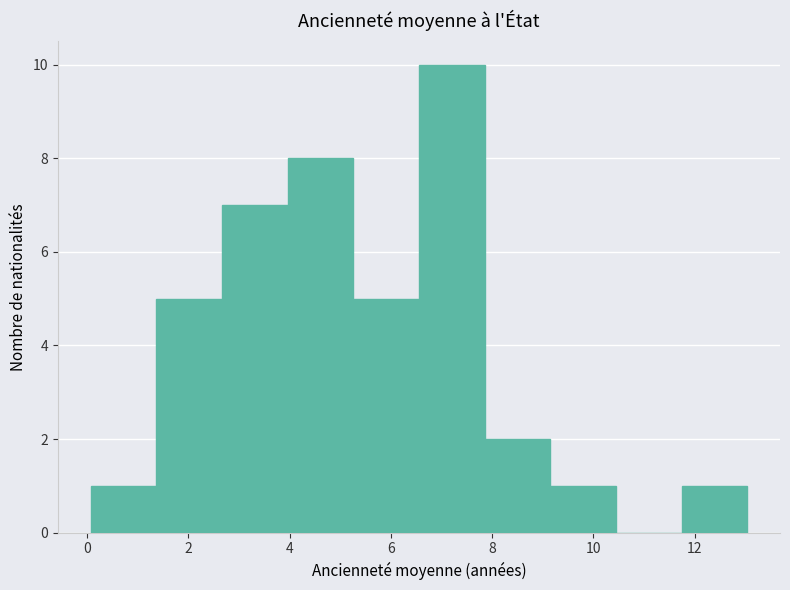

What is the height of the bar covering 9.2 to 10.4 on the x-axis? Neither the bar edges nor the heights are printed on the chart, so give them approximately, as read against the axes.

1